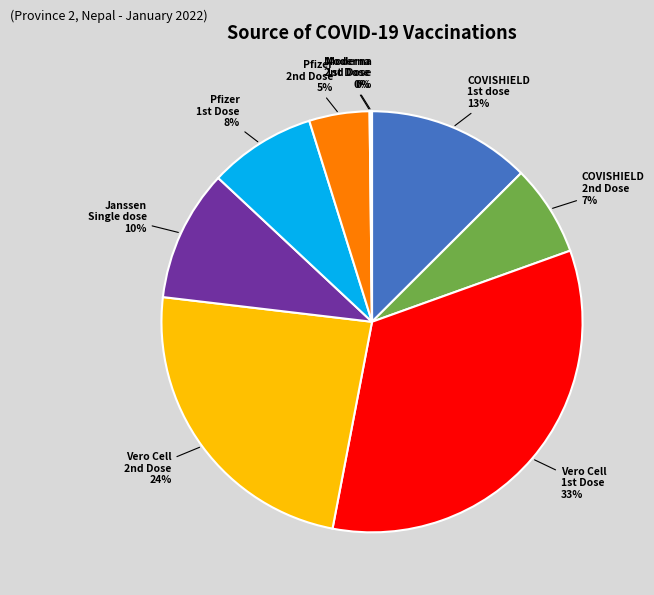

Is there a majority slice in this chart?

No